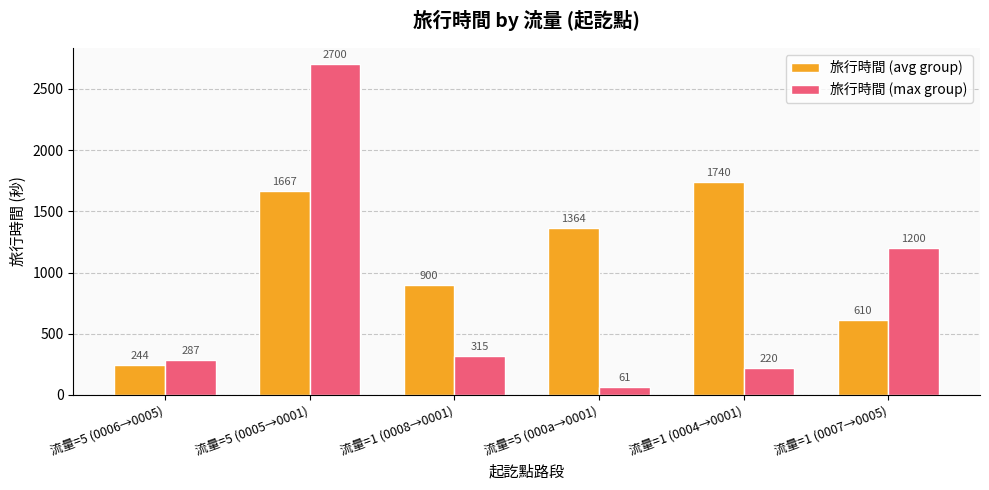

At which category does the chart reach its peak across all series?

流量=5 (0005→0001)